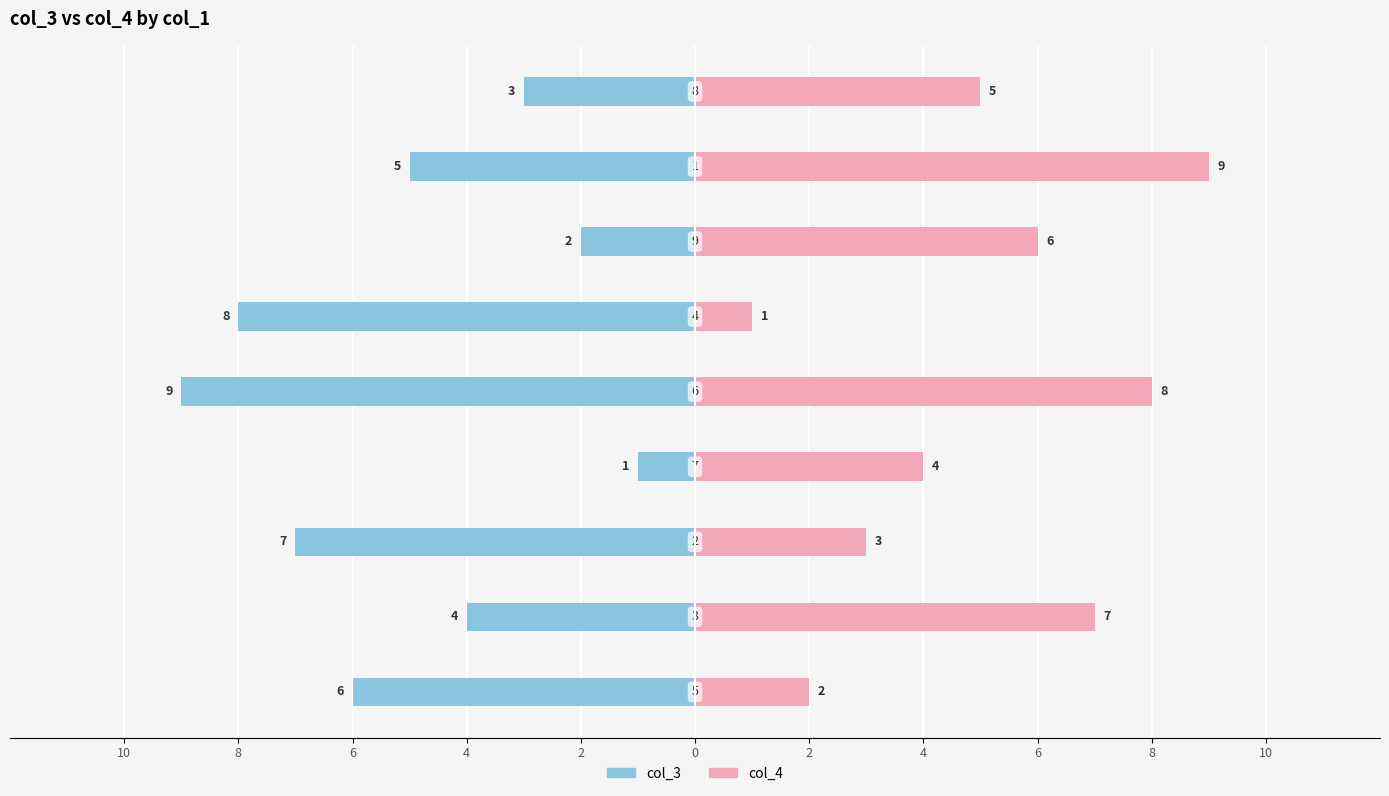

What is the minimum value for col_4?

1